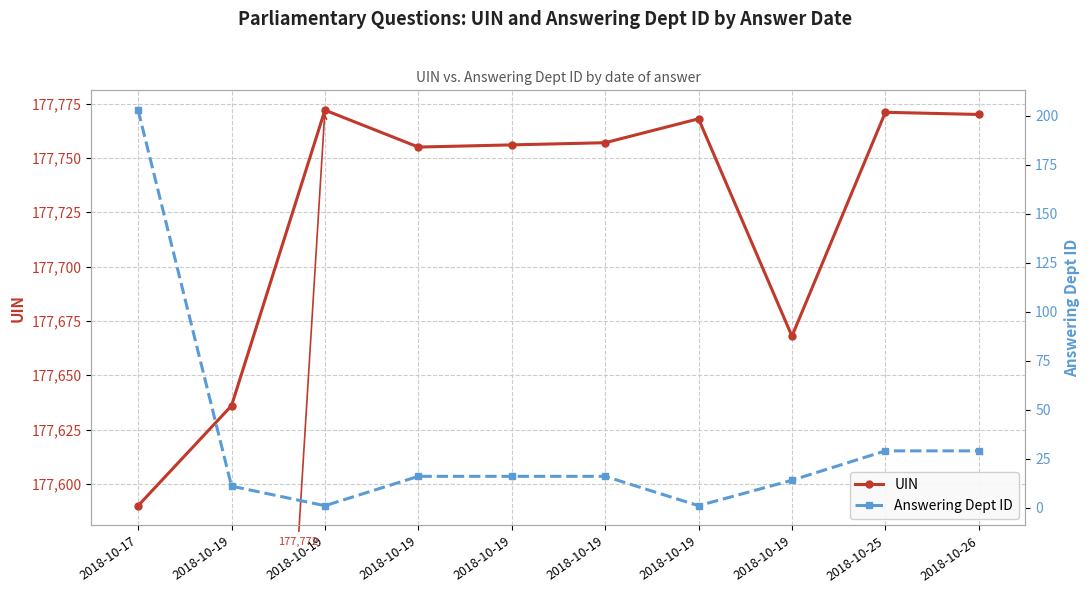

Reading left to right, transcribe all the data shown in this chart.

UIN: 2018-10-17=177590	2018-10-19=177636	2018-10-19=177772	2018-10-19=177755	2018-10-19=177756	2018-10-19=177757	2018-10-19=177768	2018-10-19=177668	2018-10-25=177771	2018-10-26=177770
Answering Dept ID: 2018-10-17=203	2018-10-19=11	2018-10-19=1	2018-10-19=16	2018-10-19=16	2018-10-19=16	2018-10-19=1	2018-10-19=14	2018-10-25=29	2018-10-26=29